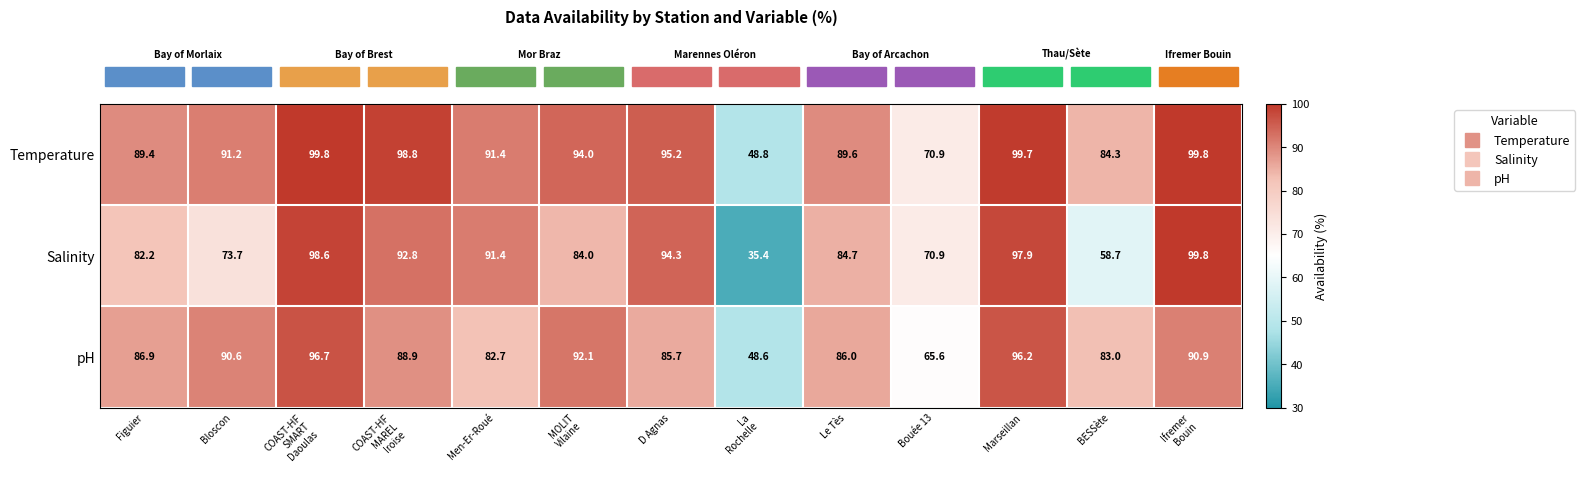

What is the greatest value displayed?

99.8